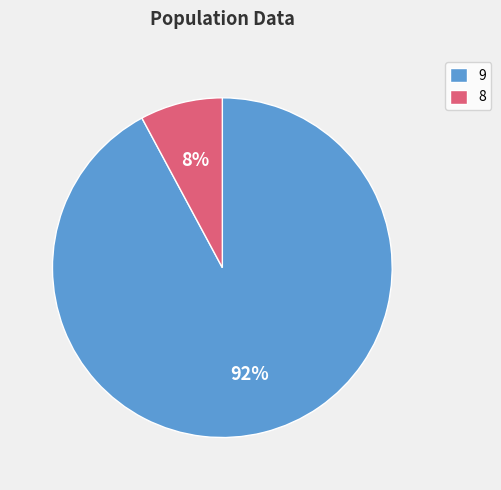

Does any single category account for the majority?

Yes